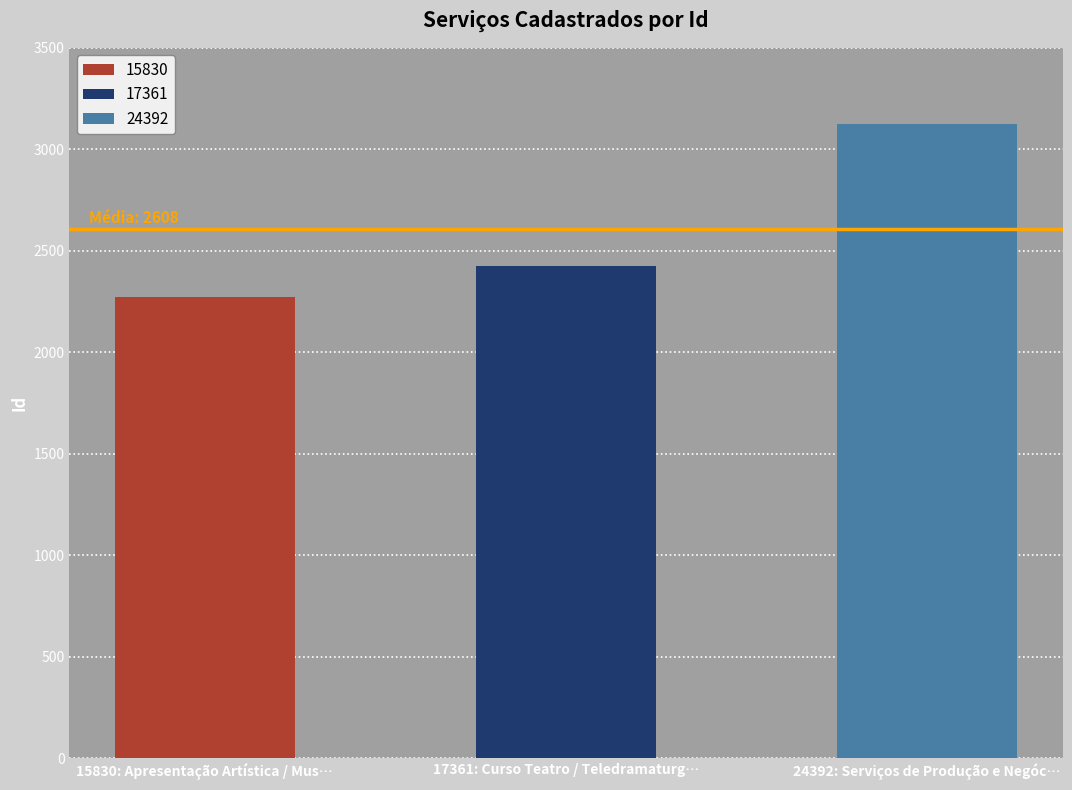

What is the label of the 2nd bar from the right?

17361: Curso Teatro / Teledramaturgia